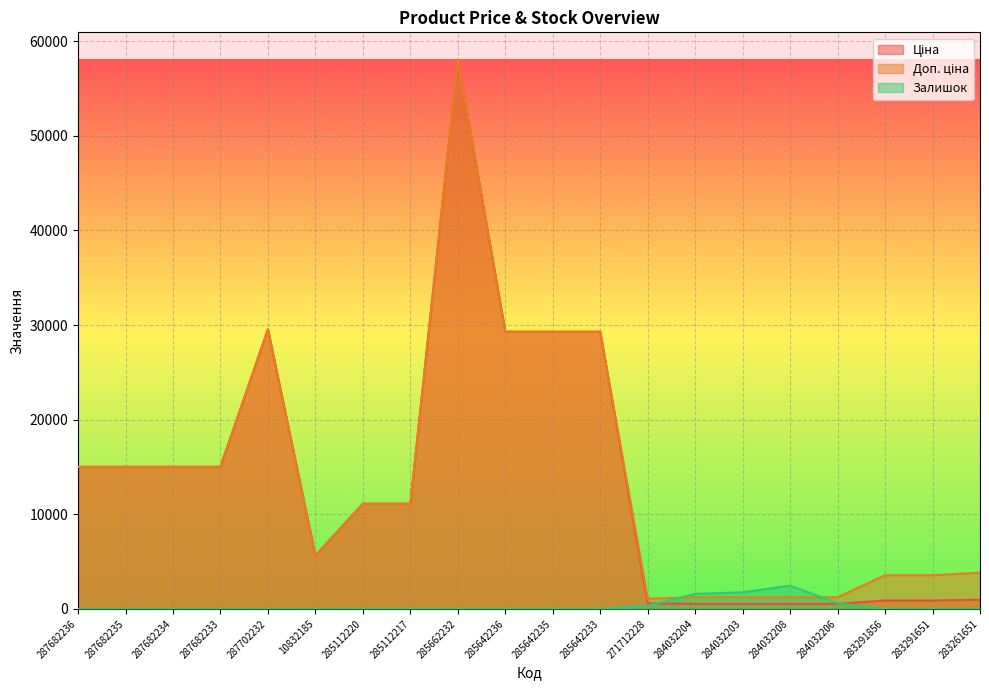

What is the label of the 13th point from the left?

271712228